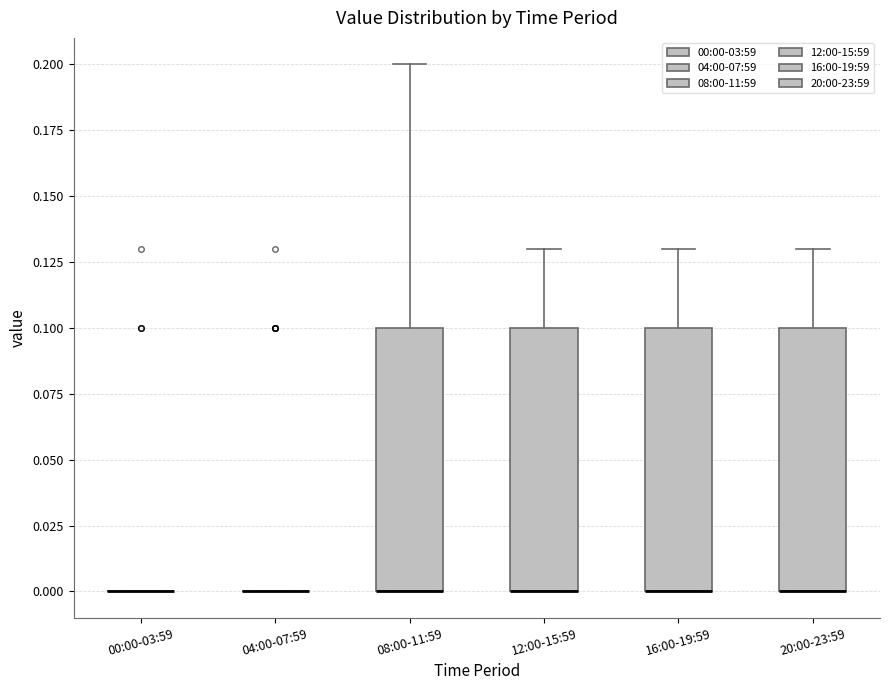

Reading left to right, transcribe this box plot: for each box, give where its median line is, the range the box spans, and where its two whiskers end, as read against the y-axis. The values are not printed on the chart, so give them approximately, as read against the axis.

00:00-03:59: box collapsed to a line at 0.00, whiskers 0.00 to 0.00
04:00-07:59: box collapsed to a line at 0.00, whiskers 0.00 to 0.00
08:00-11:59: median 0.00 (drawn on the box's lower edge), box 0.00 to 0.10, whiskers 0.00 to 0.20
12:00-15:59: median 0.00 (drawn on the box's lower edge), box 0.00 to 0.10, whiskers 0.00 to 0.13
16:00-19:59: median 0.00 (drawn on the box's lower edge), box 0.00 to 0.10, whiskers 0.00 to 0.13
20:00-23:59: median 0.00 (drawn on the box's lower edge), box 0.00 to 0.10, whiskers 0.00 to 0.13